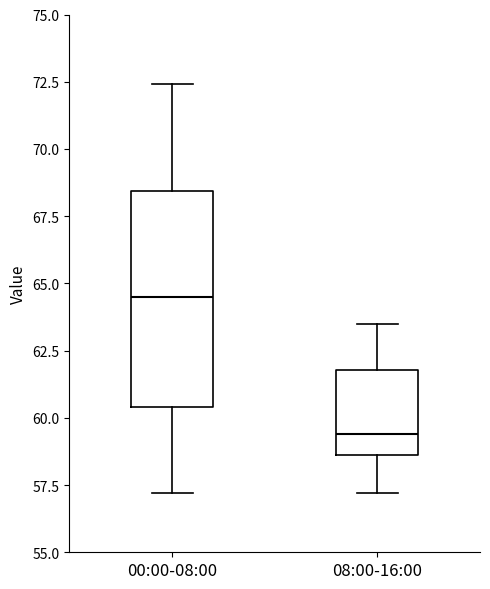

Reading left to right, transcribe this box plot: for each box, give where its median line is, the range the box spans, and where its two whiskers end, as read against the y-axis. The values are not printed on the chart, so give them approximately, as read against the axis.

00:00-08:00: median 64.5, box 60.5 to 68.5, whiskers 57.0 to 72.5
08:00-16:00: median 59.5, box 58.5 to 62.0, whiskers 57.0 to 63.5